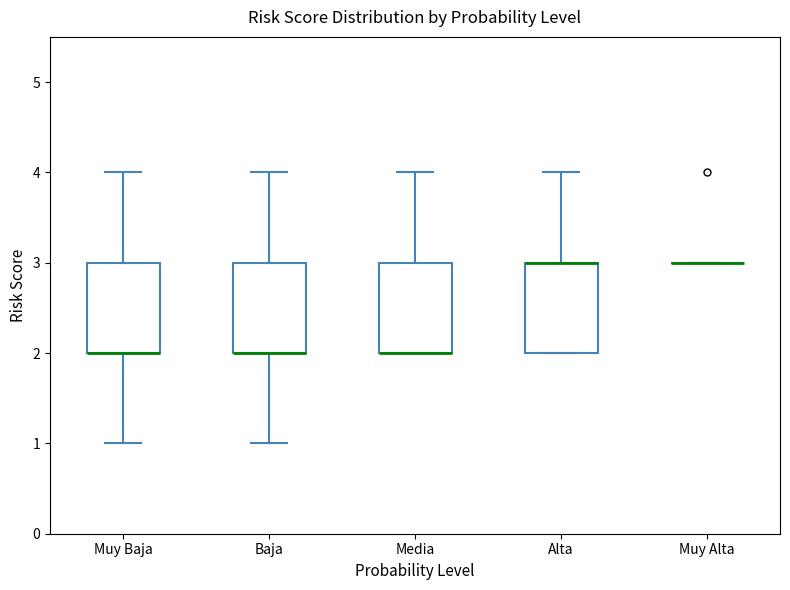

Where does the upper whisker of the box for Alta end on the y-axis? The values are not printed on the chart, so give them approximately, as read against the axis.

4